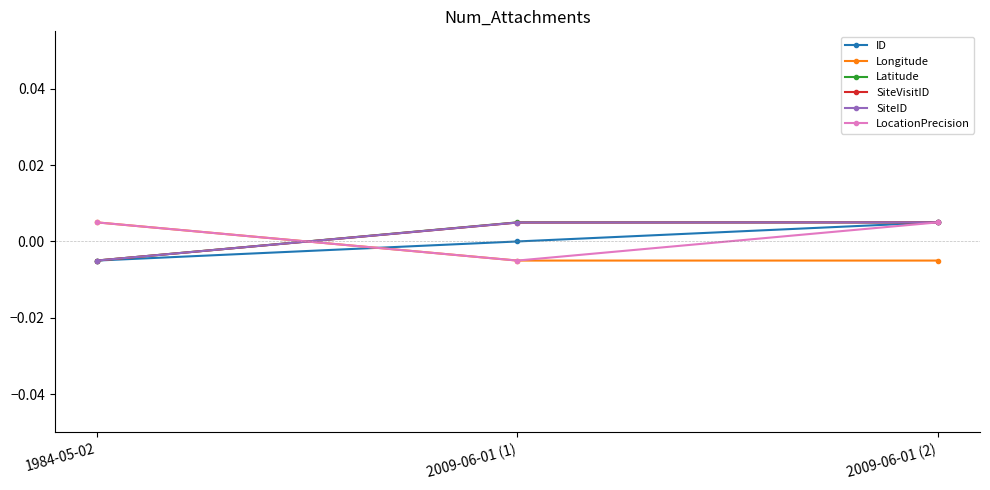

Is it true that ID equals -0.0 at 1984-05-02?

True